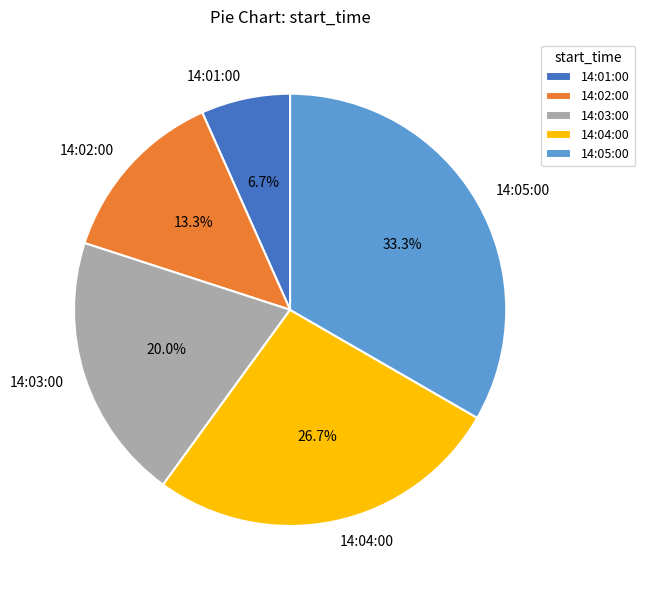

What percentage is NOT represented by 14:04:00?

73.3%